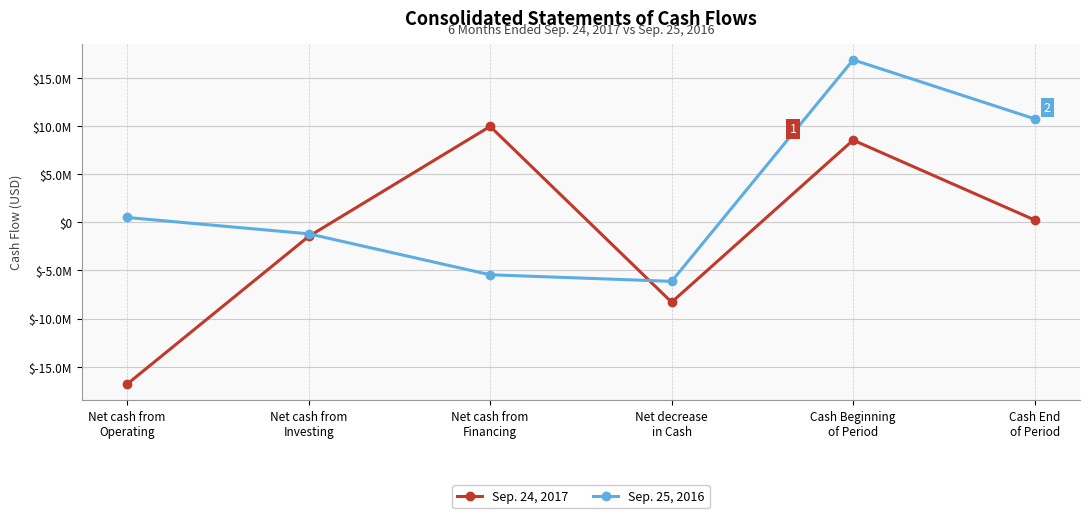

What are all the series names shown in the legend?

Sep. 24, 2017, Sep. 25, 2016